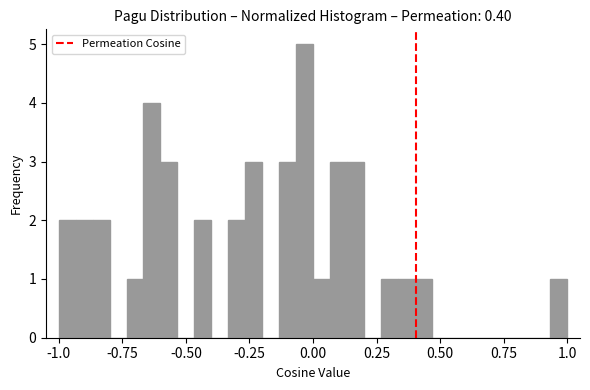

Read against the x-axis, roughly where is the centre of the tallest bar?

-0.05